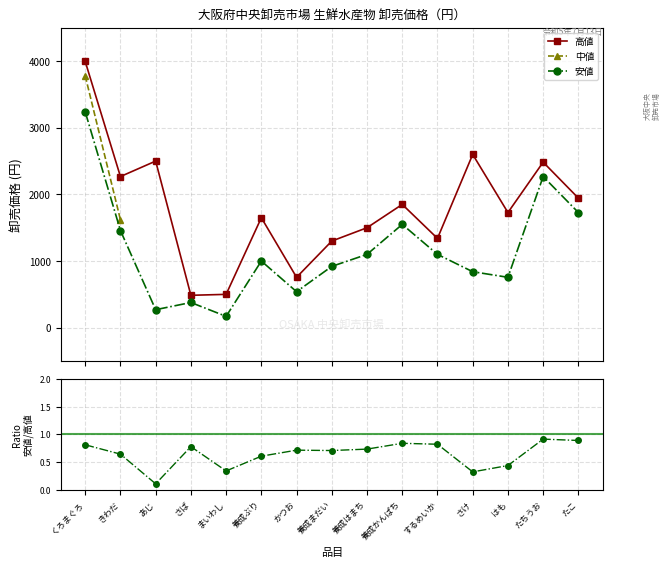

What are all the series names shown in the legend?

高値, 中値, 安値, 安値/高値